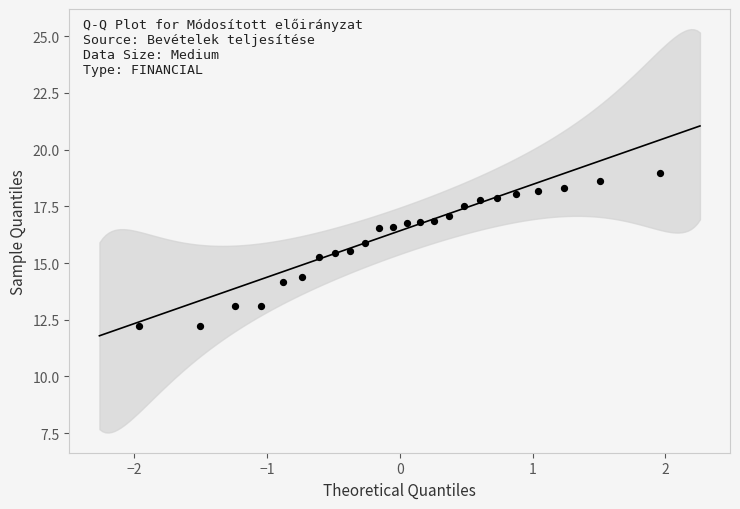

What is the range of Y values (max minus min)?

6.8